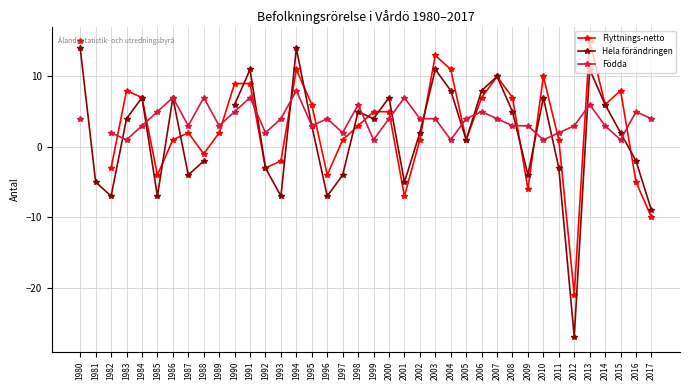

At how many categories does at least one series exceed -21?

38